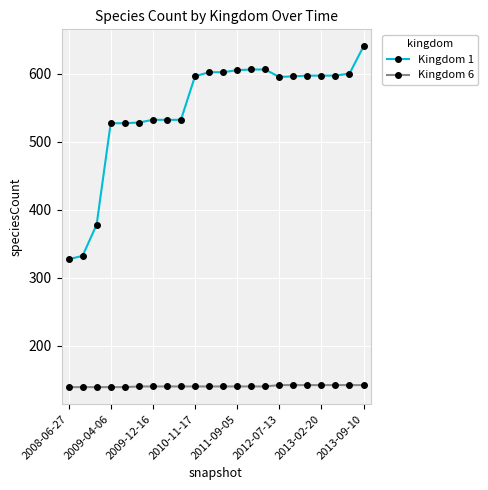

What is the sum of all Kingdom 6 values?

3089